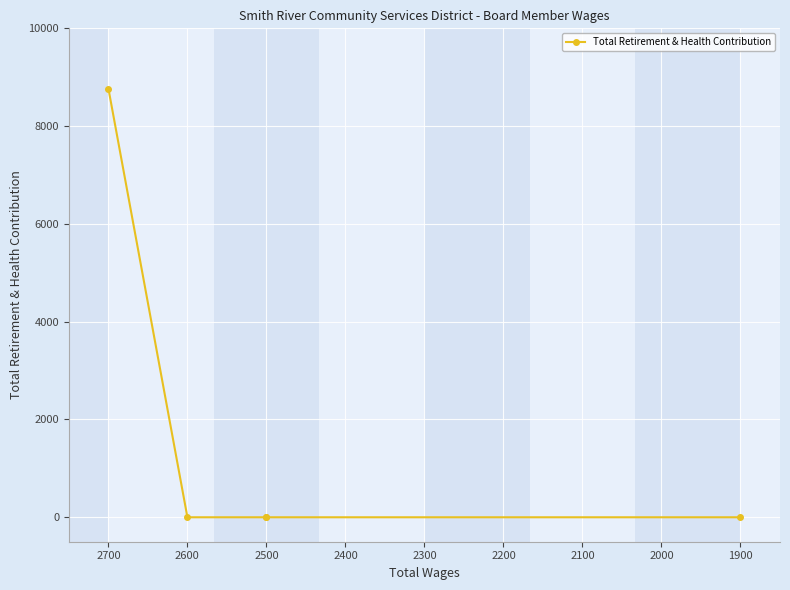

What is the greatest value displayed?

8768